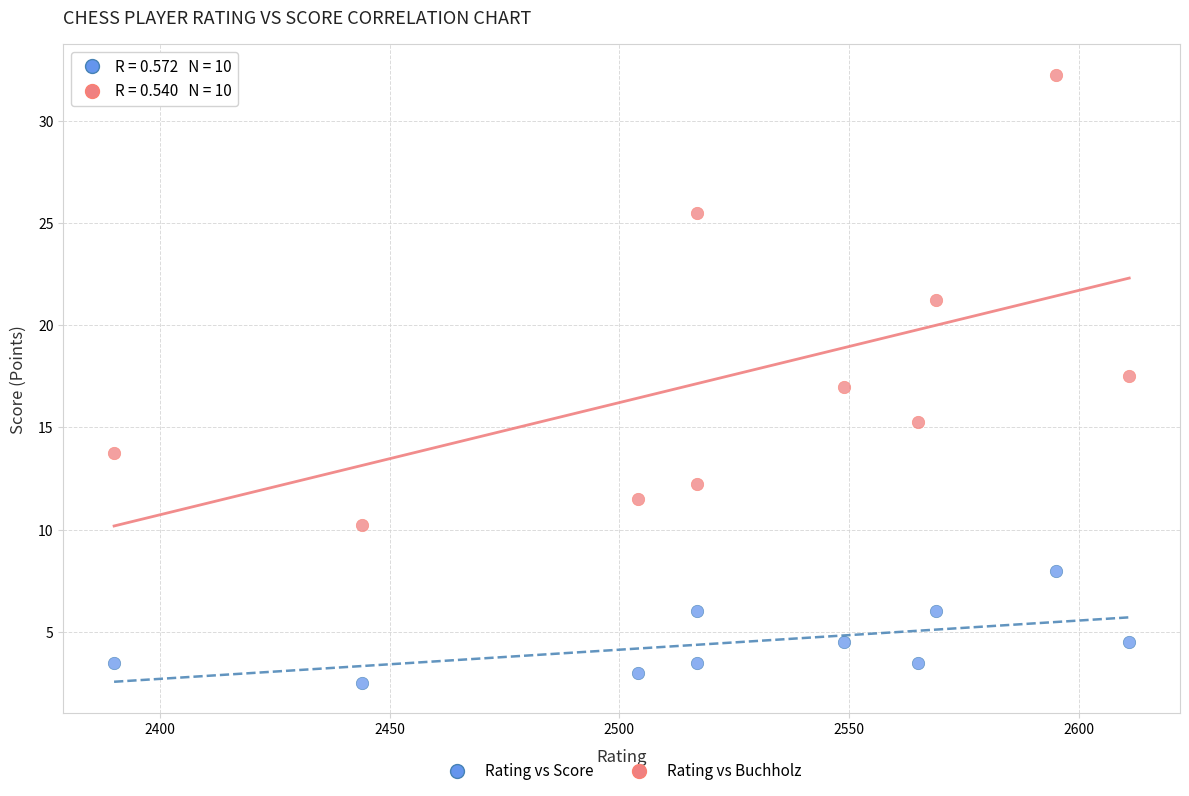

Across all data points, what is the range of X values (max minus min)?

221.0